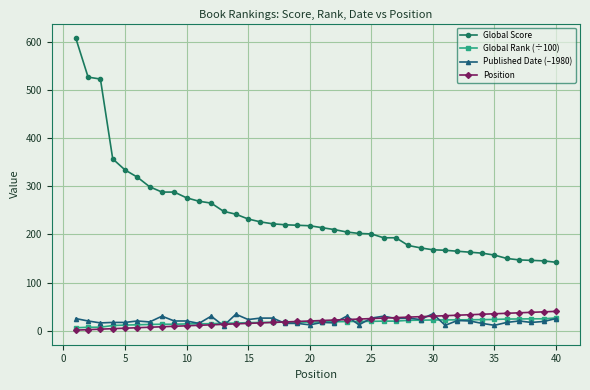

Which series has the largest range (max minus min)?

Global Score